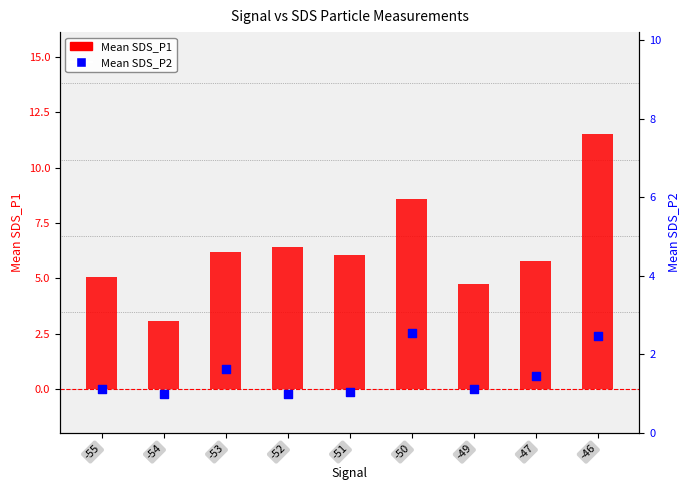

Which series contains the highest Y value?

Mean SDS_P1